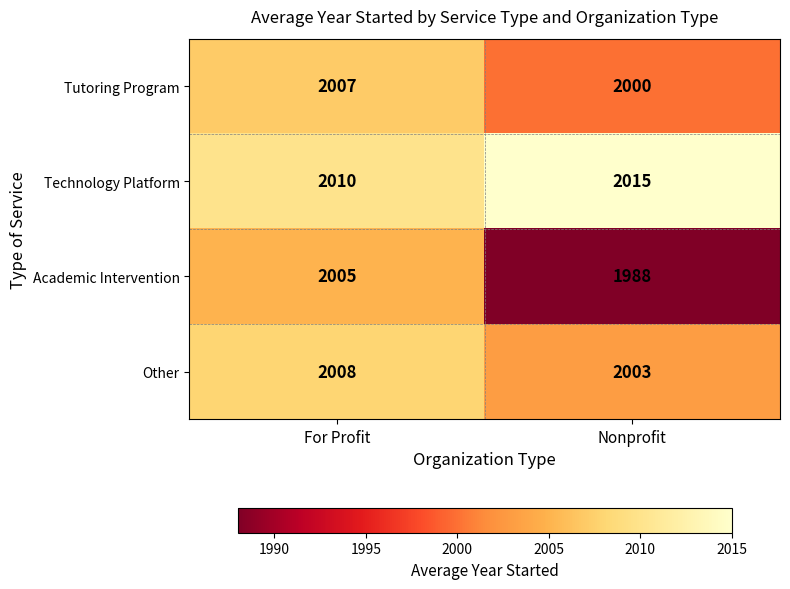

Reading right to left, list all the values displayed in this chart.

Tutoring Program: 2000	2007
Technology Platform: 2015	2010
Academic Intervention: 1988	2005
Other: 2003	2008